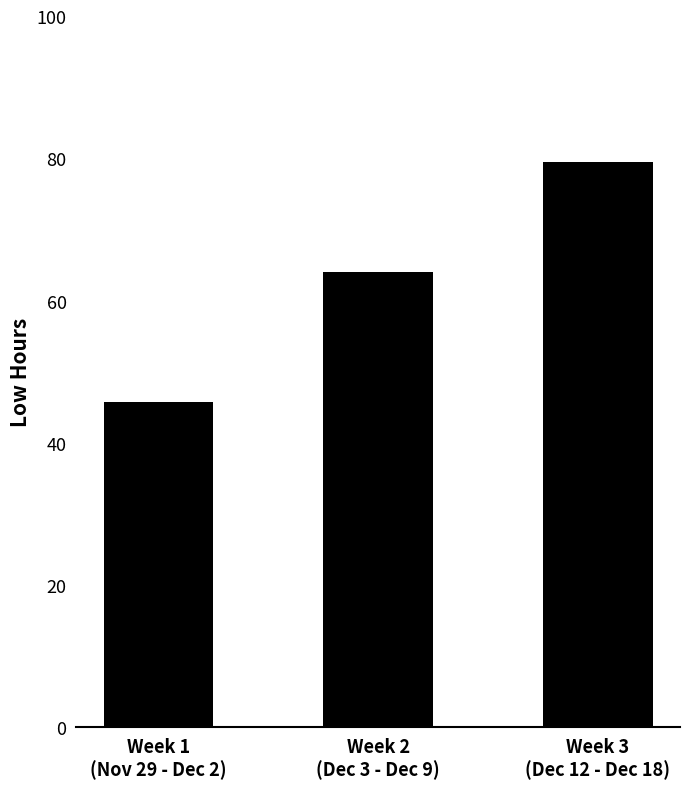

How many data points are above 63?

2